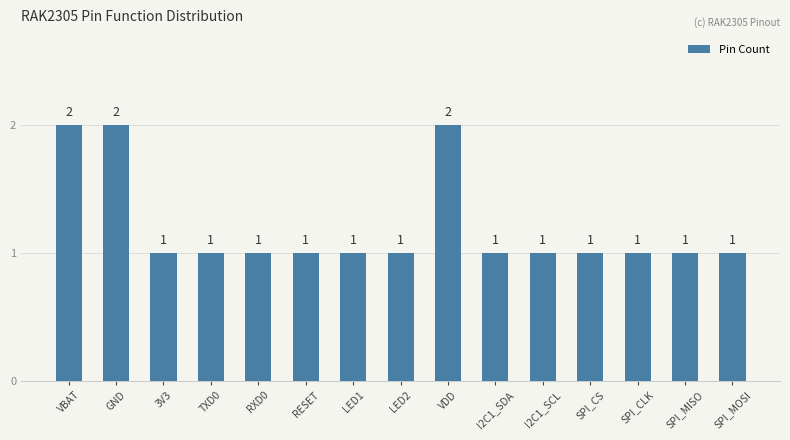

What is the value of the 2nd bar from the left?

2